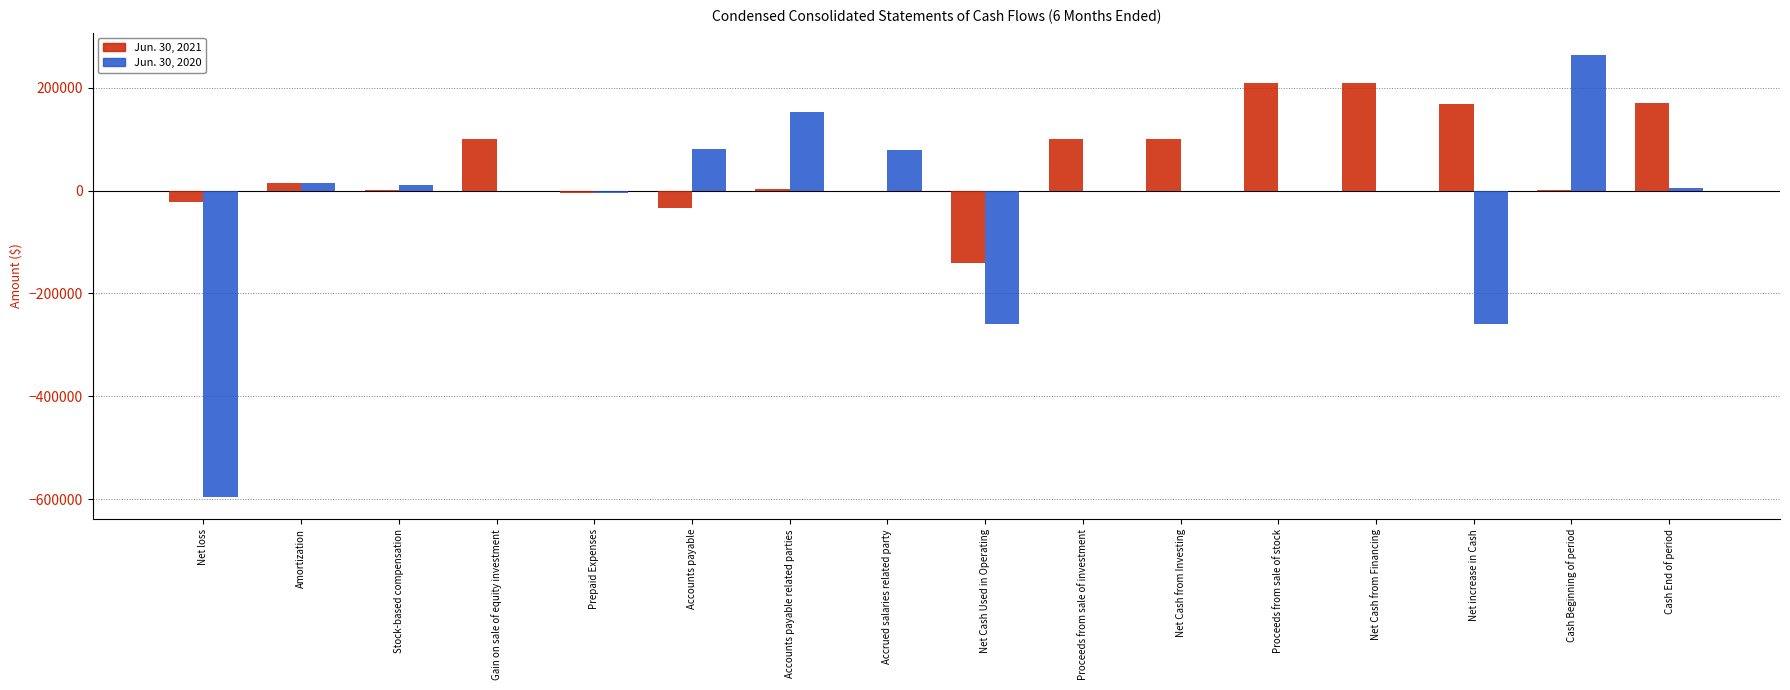

Between Net loss and Net increase in Cash, which series saw the biggest shift?

Jun. 30, 2020